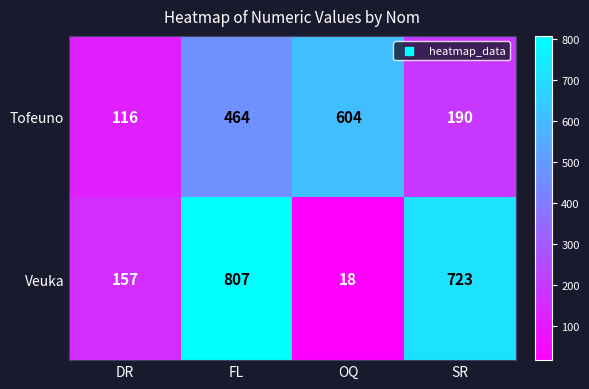

Which category has the lowest value across all series?

OQ